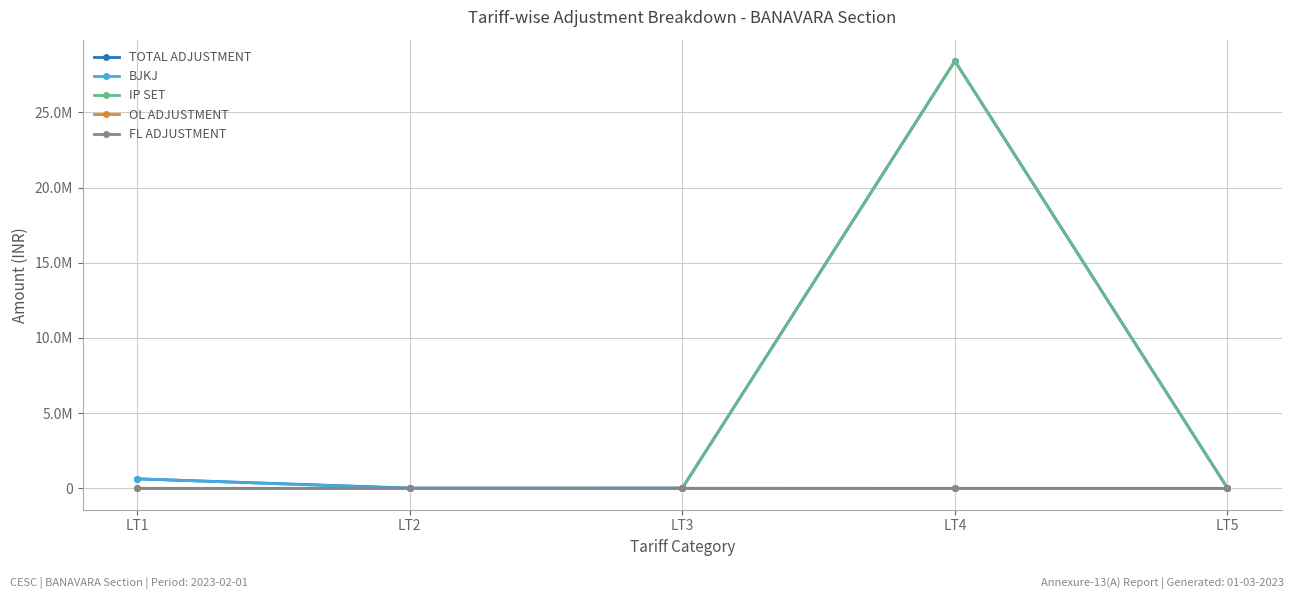

What is the maximum value for FL ADJUSTMENT?

1495.8